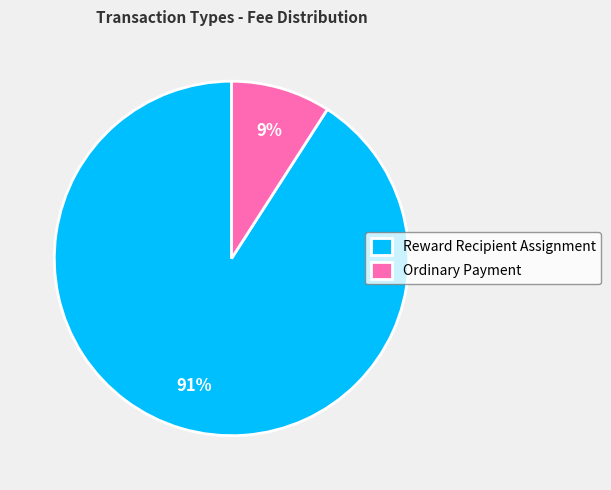

True or false: Ordinary Payment accounts for 89% of the total.

False